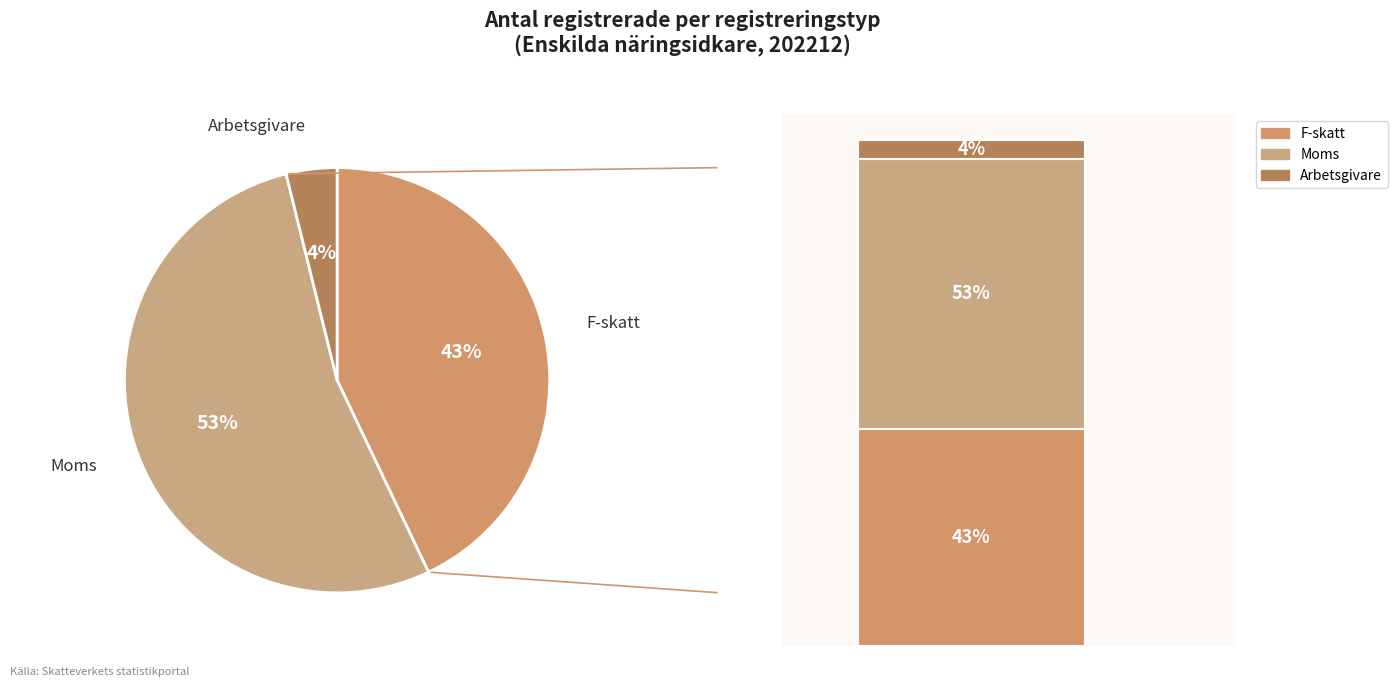

To the nearest percent, what portion does Arbetsgivare represent?

4%